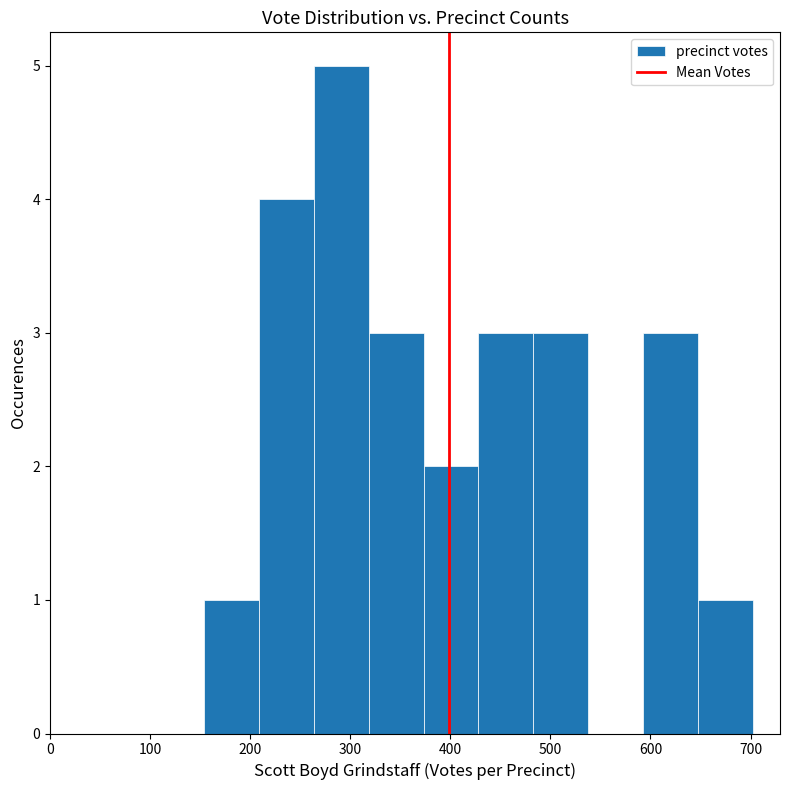

How tall is the bar that spans 590 to 650 on the x-axis? Neither the bar edges nor the heights are printed on the chart, so give them approximately, as read against the axes.

3